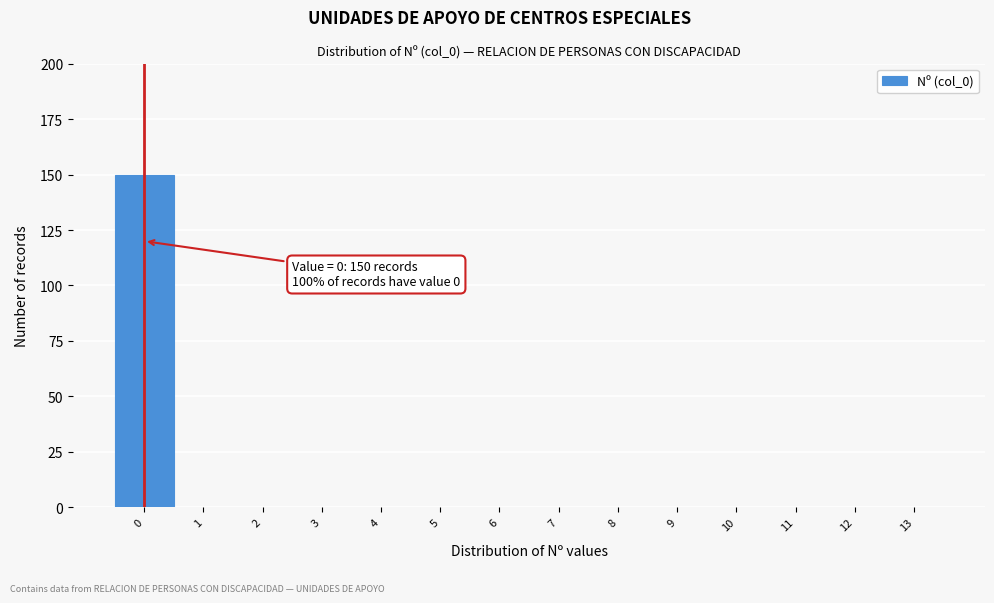

Reading left to right, list all the values displayed in this chart.

0=150	1=0	2=0	3=0	4=0	5=0	6=0	7=0	8=0	9=0	10=0	11=0	12=0	13=0